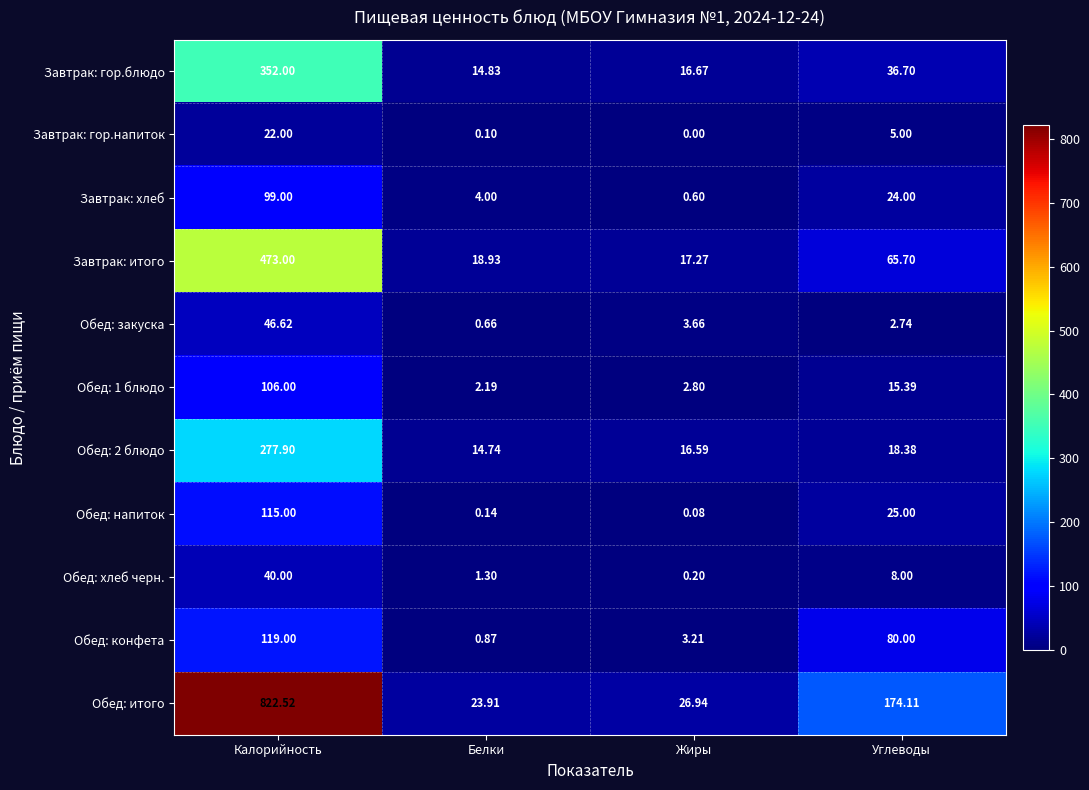

At which category is the sum across all series the highest?

Калорийность